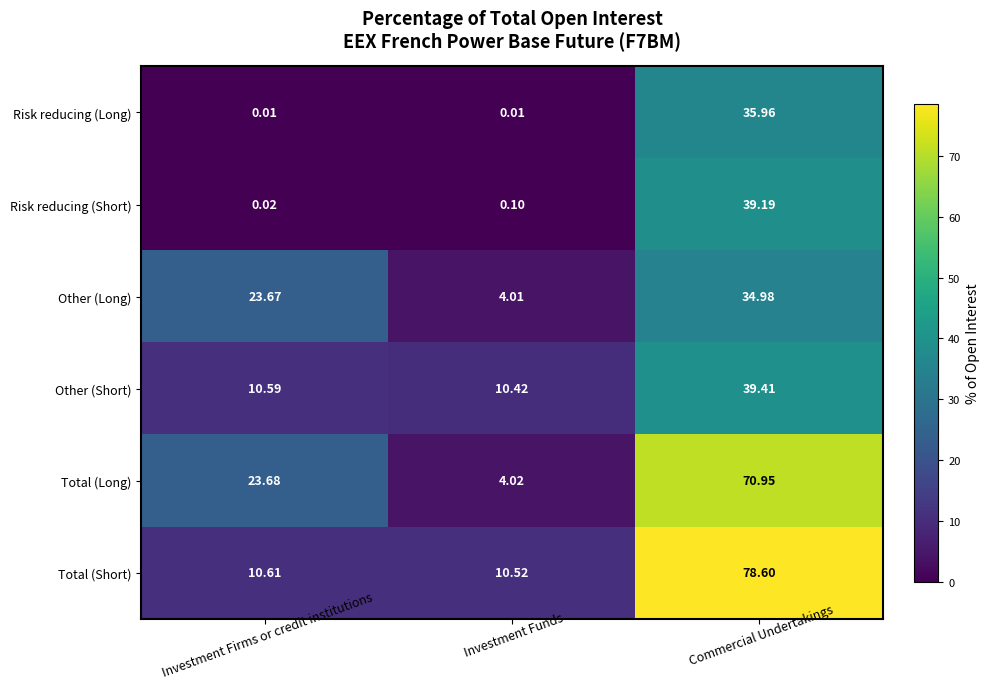

Which series has the widest spread of values?

Total (Short)